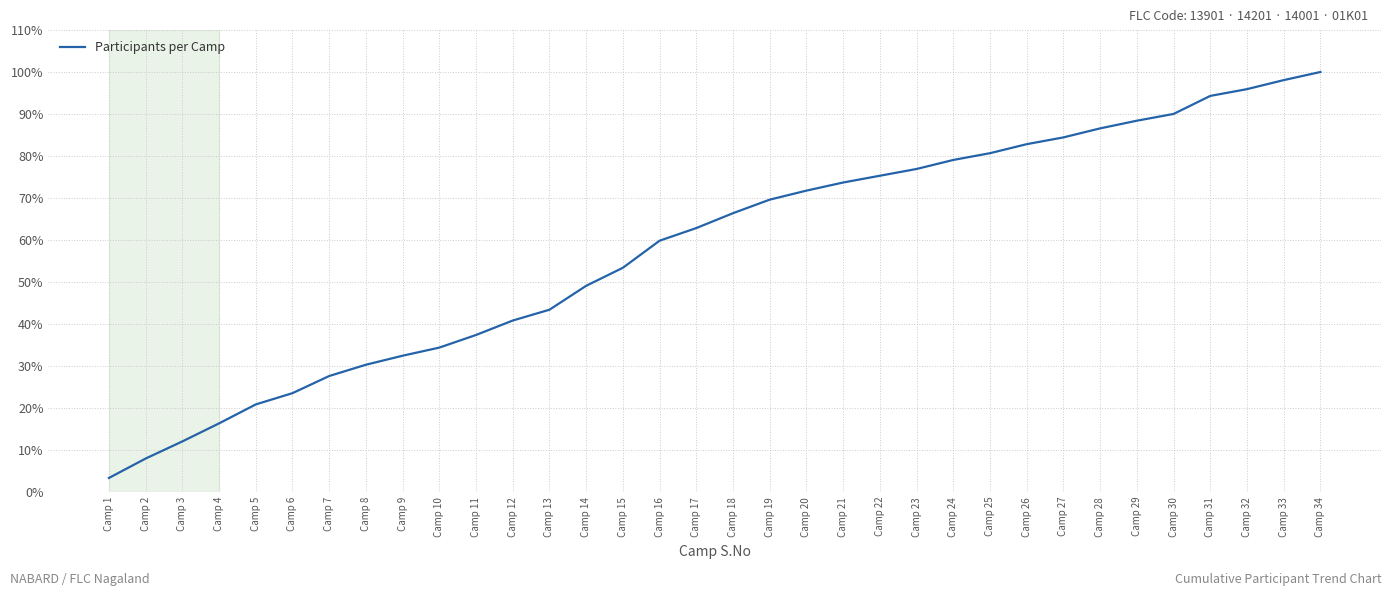

What is the approximate value at Camp 15?

53.4